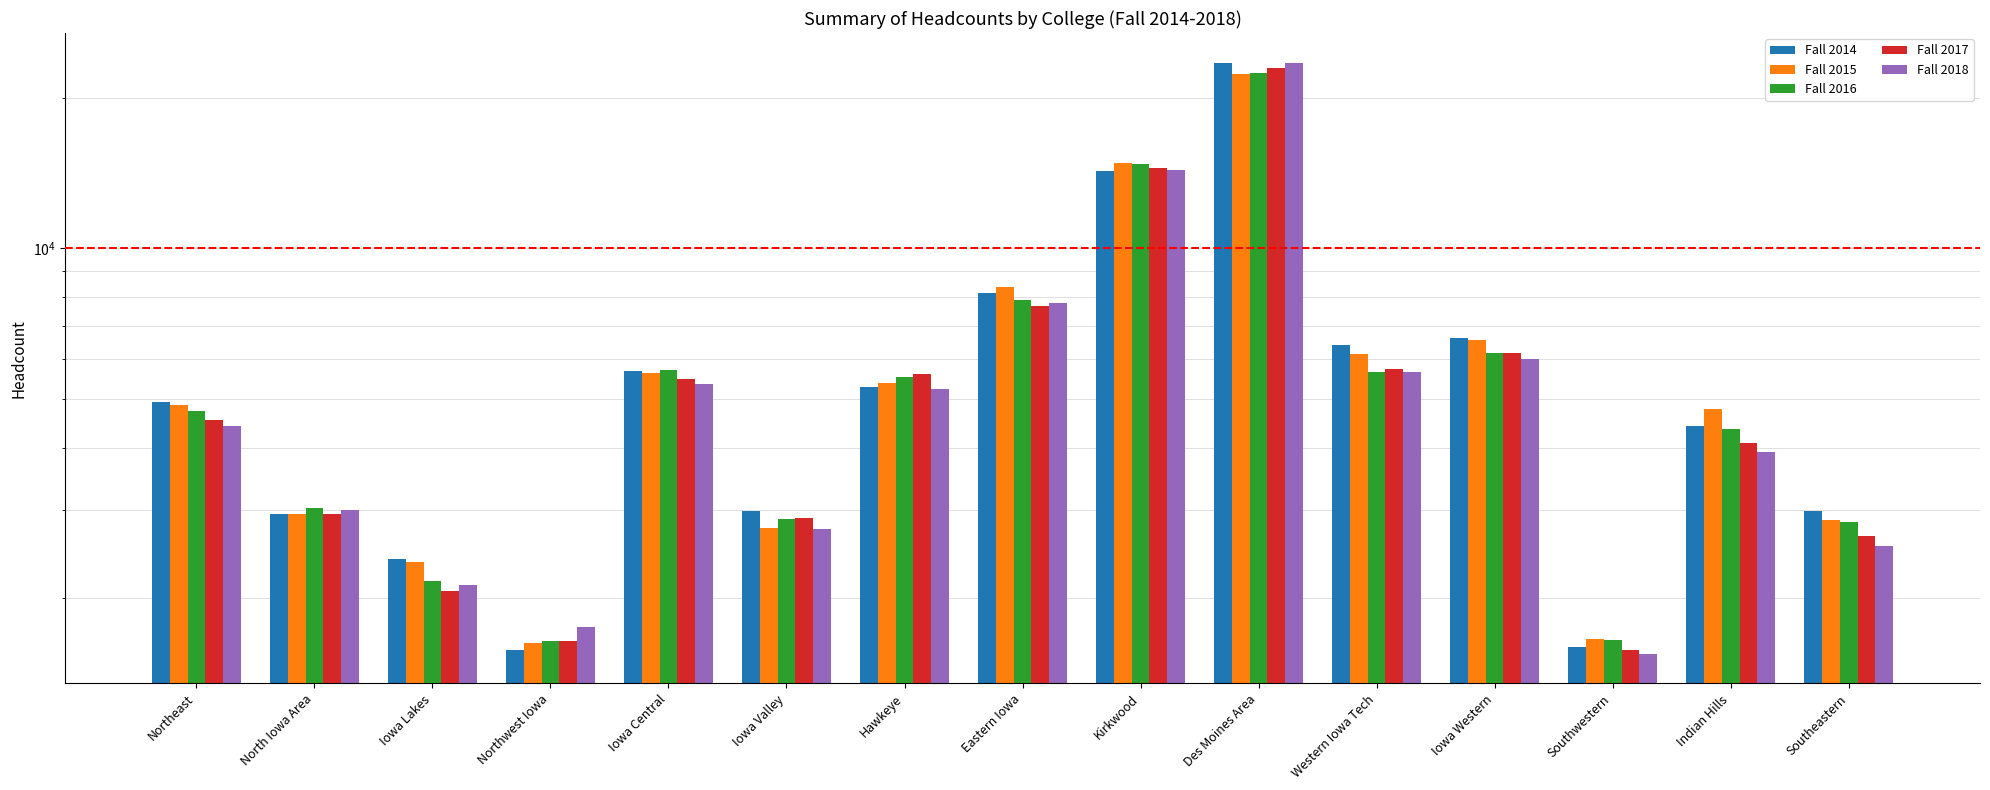

Reading right to left, list all the values displayed in this chart.

Fall 2014: Southeastern=2987	Indian Hills=4412	Southwestern=1600	Iowa Western=6623	Western Iowa Tech=6398	Des Moines Area=23526	Kirkwood=14268	Eastern Iowa=8143	Hawkeye=5291	Iowa Valley=2987	Iowa Central=5686	Northwest Iowa=1576	Iowa Lakes=2391	North Iowa Area=2950	Northeast=4934
Fall 2015: Southeastern=2868	Indian Hills=4773	Southwestern=1656	Iowa Western=6562	Western Iowa Tech=6152	Des Moines Area=22298	Kirkwood=14814	Eastern Iowa=8383	Hawkeye=5371	Iowa Valley=2761	Iowa Central=5634	Northwest Iowa=1624	Iowa Lakes=2366	North Iowa Area=2947	Northeast=4865
Fall 2016: Southeastern=2844	Indian Hills=4366	Southwestern=1646	Iowa Western=6178	Western Iowa Tech=5660	Des Moines Area=22446	Kirkwood=14745	Eastern Iowa=7872	Hawkeye=5531	Iowa Valley=2873	Iowa Central=5718	Northwest Iowa=1638	Iowa Lakes=2160	North Iowa Area=3023	Northeast=4730
Fall 2017: Southeastern=2658	Indian Hills=4090	Southwestern=1574	Iowa Western=6168	Western Iowa Tech=5730	Des Moines Area=22982	Kirkwood=14480	Eastern Iowa=7666	Hawkeye=5605	Iowa Valley=2888	Iowa Central=5489	Northwest Iowa=1642	Iowa Lakes=2067	North Iowa Area=2947	Northeast=4545
Fall 2018: Southeastern=2548	Indian Hills=3918	Southwestern=1547	Iowa Western=6023	Western Iowa Tech=5673	Des Moines Area=23474	Kirkwood=14322	Eastern Iowa=7771	Hawkeye=5234	Iowa Valley=2754	Iowa Central=5350	Northwest Iowa=1747	Iowa Lakes=2120	North Iowa Area=2995	Northeast=4418